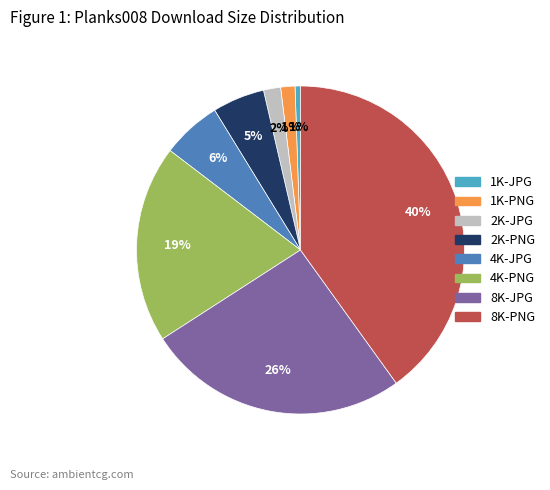

To the nearest percent, what is the average slice percentage?

12%